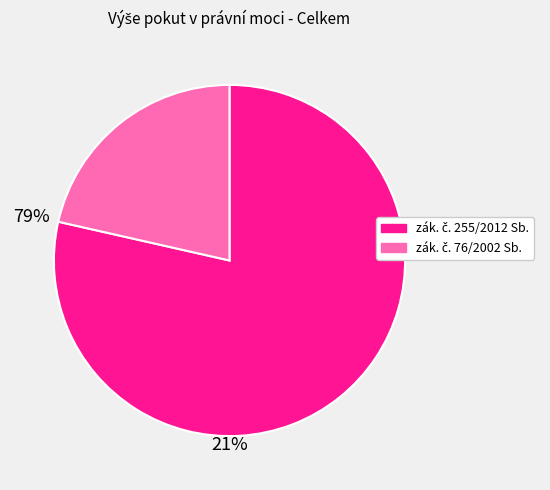

Does any single category account for the majority?

Yes